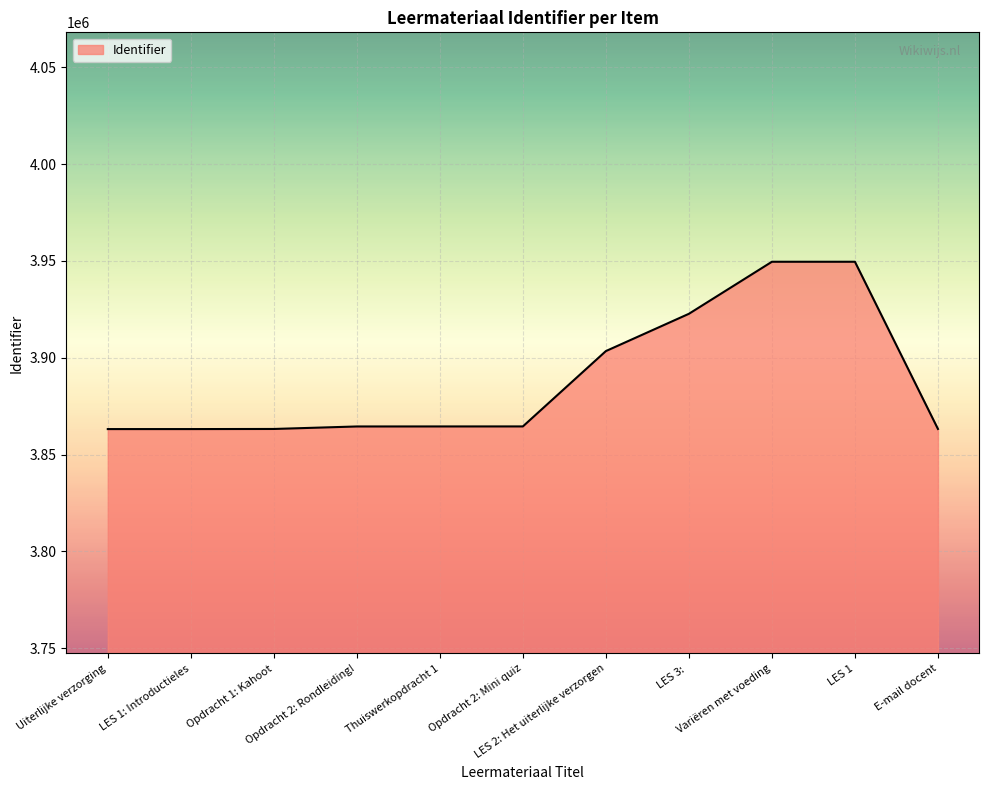

What is the difference between the values at Thuiswerkopdracht 1 and E-mail docent?

1302